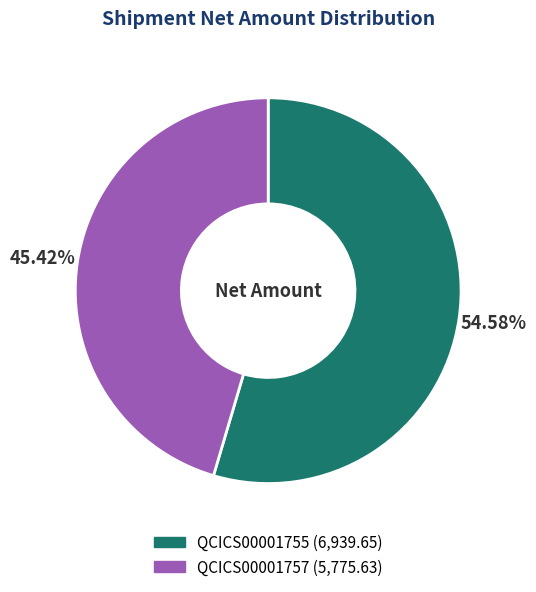

Approximately how many times larger is the value at QCICS00001757 compared to QCICS00001755?

0.8